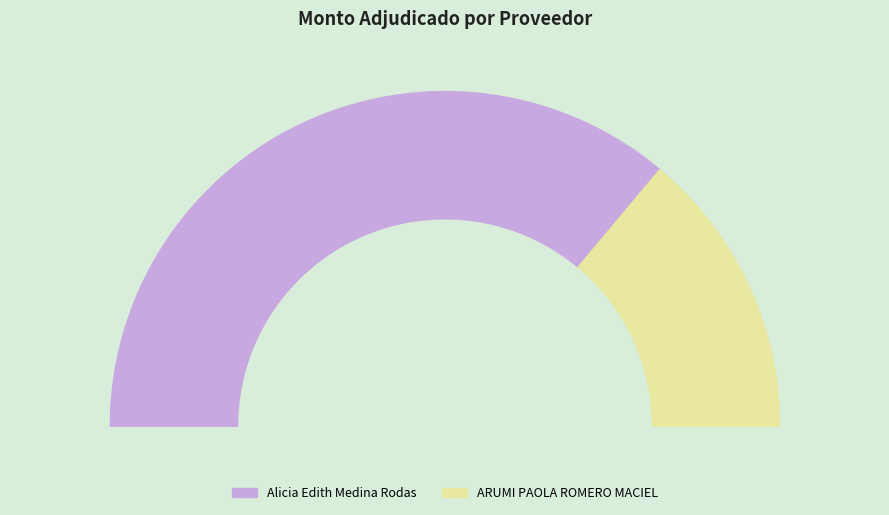

Approximately how many times larger is the value at ARUMI PAOLA ROMERO MACIEL compared to Alicia Edith Medina Rodas?

0.4